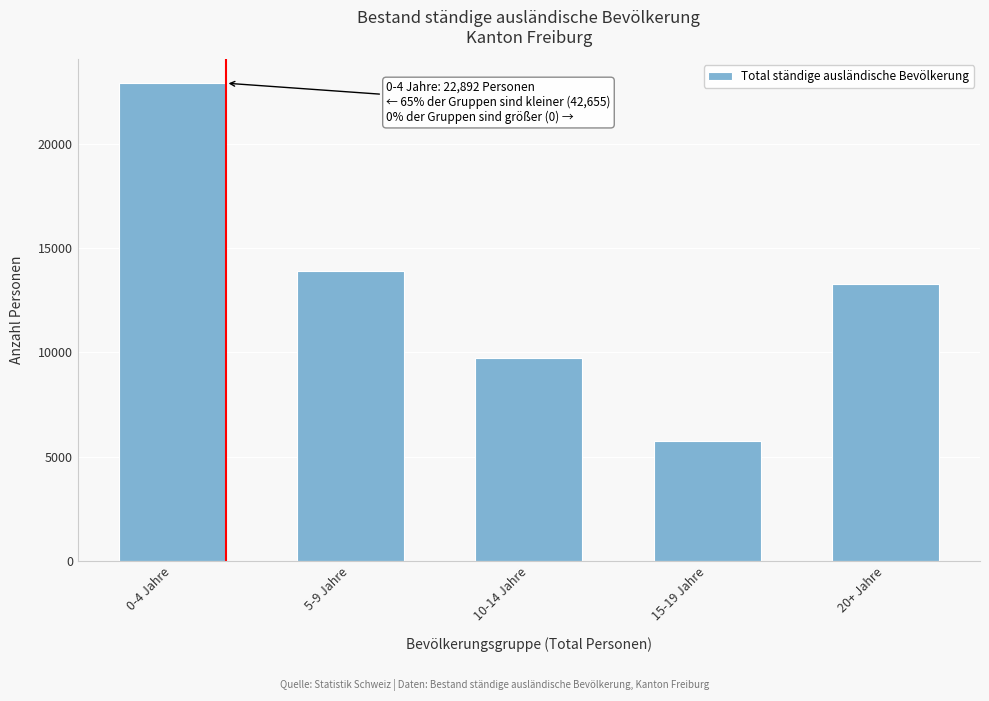

Reading left to right, list all the values displayed in this chart.

0-4 Jahre=22892	5-9 Jahre=13902	10-14 Jahre=9726	15-19 Jahre=5752	20+ Jahre=13275